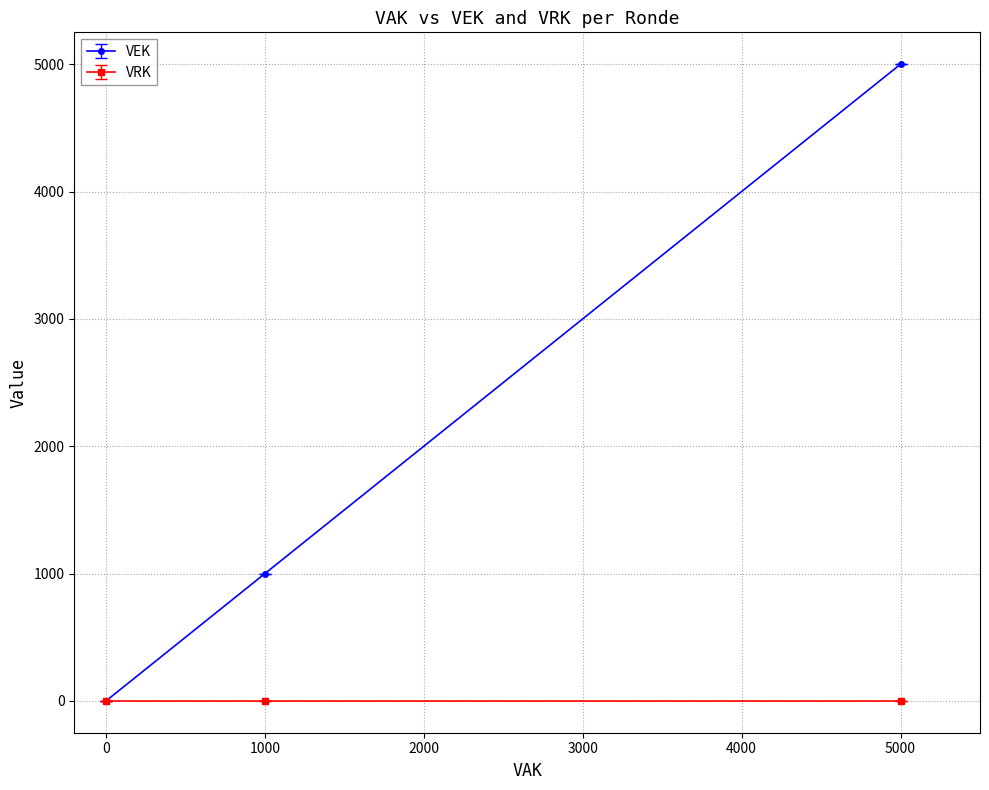

True or false: VEK has a value of 5000 at 5000.

True